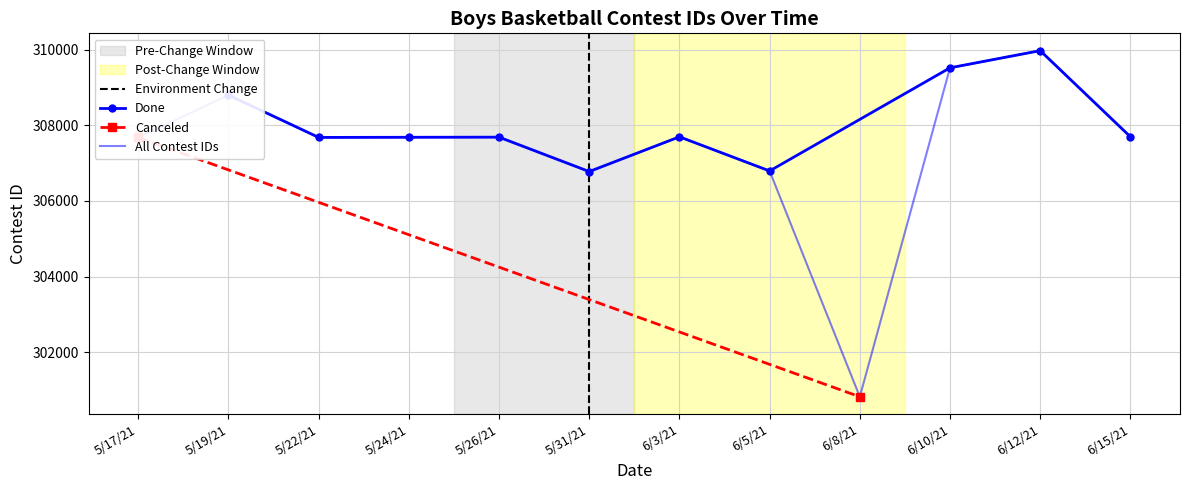

What is the difference between the values at 6/8/21 and 5/22/21?

6853